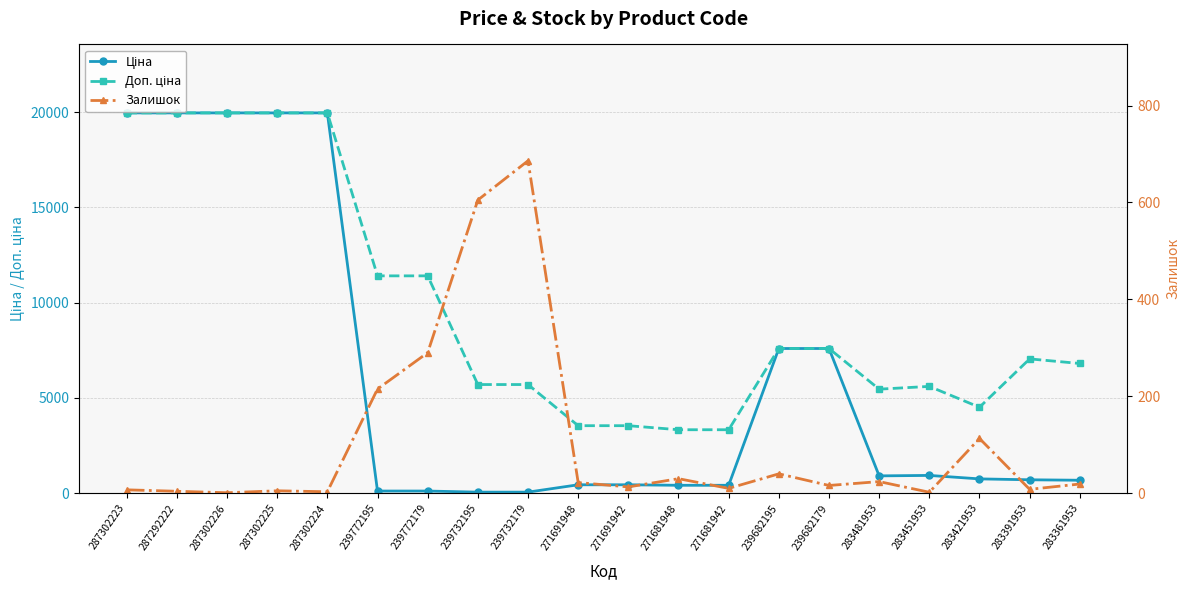

At which label does Доп. ціна first exceed 7051?

287302223